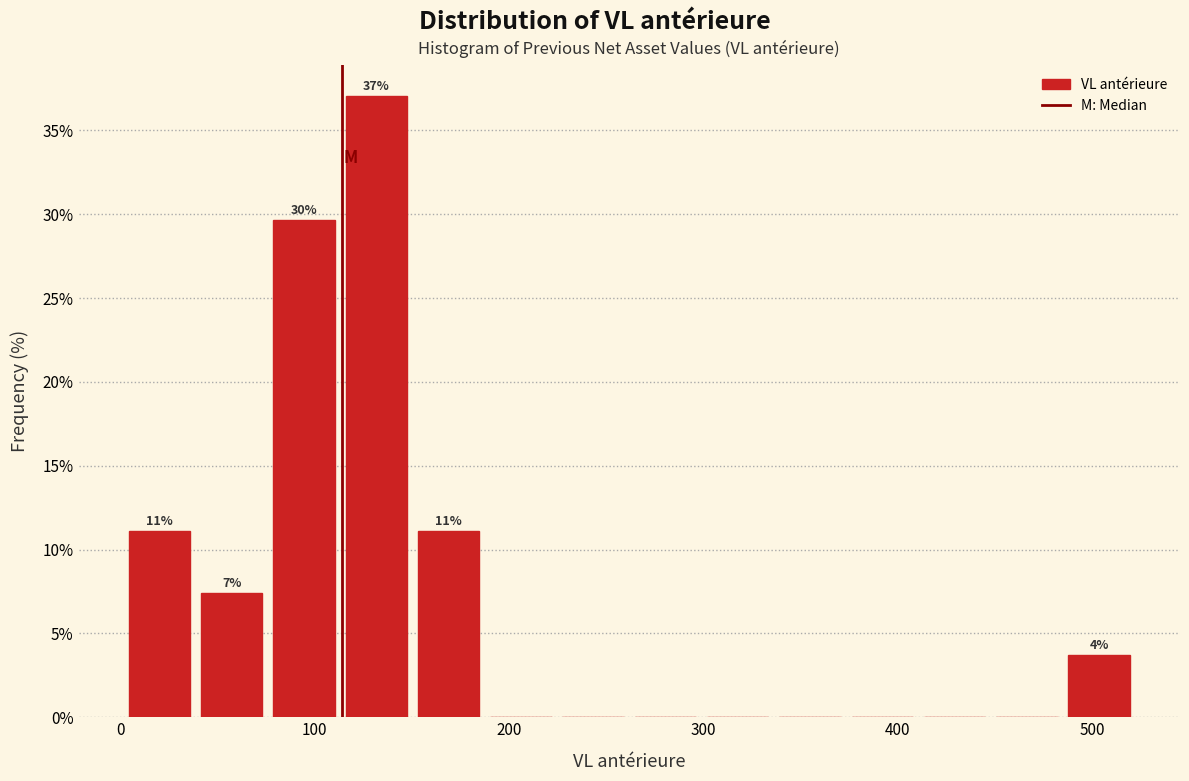

Read against the x-axis, roughly where is the centre of the tallest bar?

130